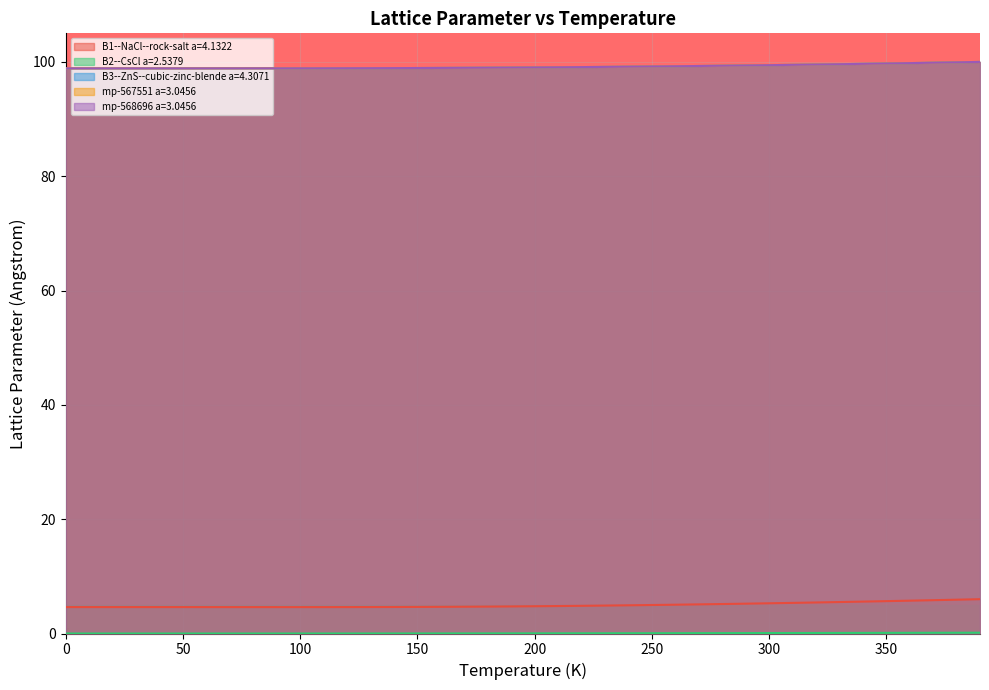

Reading left to right, extract all data points from this chart.

B1--NaCl--rock-salt a=4.1322: 0.0=4.6	10.0=4.6	20.0=4.6	30.0=4.6	40.0=4.6	50.0=4.6	60.0=4.6	70.0=4.6	80.0=4.6	90.0=4.6	100.0=4.6	110.0=4.6	120.0=4.6	130.0=4.6	140.0=4.6	150.0=4.7	160.0=4.7	170.0=4.7	180.0=4.7	190.0=4.7	200.0=4.8	210.0=4.8	220.0=4.8	230.0=4.9	240.0=4.9	250.0=5.0	260.0=5.0	270.0=5.1	280.0=5.2	290.0=5.2	300.0=5.3	310.0=5.4	320.0=5.4	330.0=5.5	340.0=5.6	350.0=5.7	360.0=5.7	370.0=5.8	380.0=5.9	390.0=6.0
B2--CsCl a=2.5379: 0.0=0.0	10.0=0.0	20.0=0.0	30.0=0.0	40.0=0.0	50.0=0.0	60.0=0.0	70.0=0.0	80.0=0.0	90.0=0.0	100.0=0.0	110.0=0.0	120.0=0.0	130.0=0.0	140.0=0.0	150.0=0.0	160.0=0.0	170.0=0.0	180.0=0.0	190.0=0.0	200.0=0.0	210.0=0.0	220.0=0.0	230.0=0.0	240.0=0.0	250.0=0.1	260.0=0.1	270.0=0.1	280.0=0.1	290.0=0.1	300.0=0.1	310.0=0.1	320.0=0.1	330.0=0.1	340.0=0.1	350.0=0.1	360.0=0.1	370.0=0.1	380.0=0.1	390.0=0.1
B3--ZnS--cubic-zinc-blende a=4.3071: 0.0=98.9	10.0=98.9	20.0=98.9	30.0=98.9	40.0=98.9	50.0=98.9	60.0=98.9	70.0=98.9	80.0=98.9	90.0=98.9	100.0=98.9	110.0=98.9	120.0=98.9	130.0=98.9	140.0=98.9	150.0=98.9	160.0=98.9	170.0=99.0	180.0=99.0	190.0=99.0	200.0=99.0	210.0=99.1	220.0=99.1	230.0=99.1	240.0=99.2	250.0=99.2	260.0=99.2	270.0=99.3	280.0=99.3	290.0=99.4	300.0=99.4	310.0=99.5	320.0=99.5	330.0=99.6	340.0=99.7	350.0=99.7	360.0=99.8	370.0=99.9	380.0=99.9	390.0=100.0
mp-567551 a=3.0456: 0.0=98.9	10.0=98.9	20.0=98.9	30.0=98.9	40.0=98.9	50.0=98.9	60.0=98.9	70.0=98.9	80.0=98.9	90.0=98.9	100.0=98.9	110.0=98.9	120.0=98.9	130.0=98.9	140.0=98.9	150.0=98.9	160.0=98.9	170.0=99.0	180.0=99.0	190.0=99.0	200.0=99.0	210.0=99.1	220.0=99.1	230.0=99.1	240.0=99.2	250.0=99.2	260.0=99.2	270.0=99.3	280.0=99.3	290.0=99.4	300.0=99.4	310.0=99.5	320.0=99.5	330.0=99.6	340.0=99.7	350.0=99.7	360.0=99.8	370.0=99.9	380.0=99.9	390.0=100.0
mp-568696 a=3.0456: 0.0=98.9	10.0=98.9	20.0=98.9	30.0=98.9	40.0=98.9	50.0=98.9	60.0=98.9	70.0=98.9	80.0=98.9	90.0=98.9	100.0=98.9	110.0=98.9	120.0=98.9	130.0=98.9	140.0=98.9	150.0=98.9	160.0=98.9	170.0=99.0	180.0=99.0	190.0=99.0	200.0=99.0	210.0=99.1	220.0=99.1	230.0=99.1	240.0=99.2	250.0=99.2	260.0=99.2	270.0=99.3	280.0=99.3	290.0=99.4	300.0=99.4	310.0=99.5	320.0=99.5	330.0=99.6	340.0=99.7	350.0=99.7	360.0=99.8	370.0=99.9	380.0=99.9	390.0=100.0